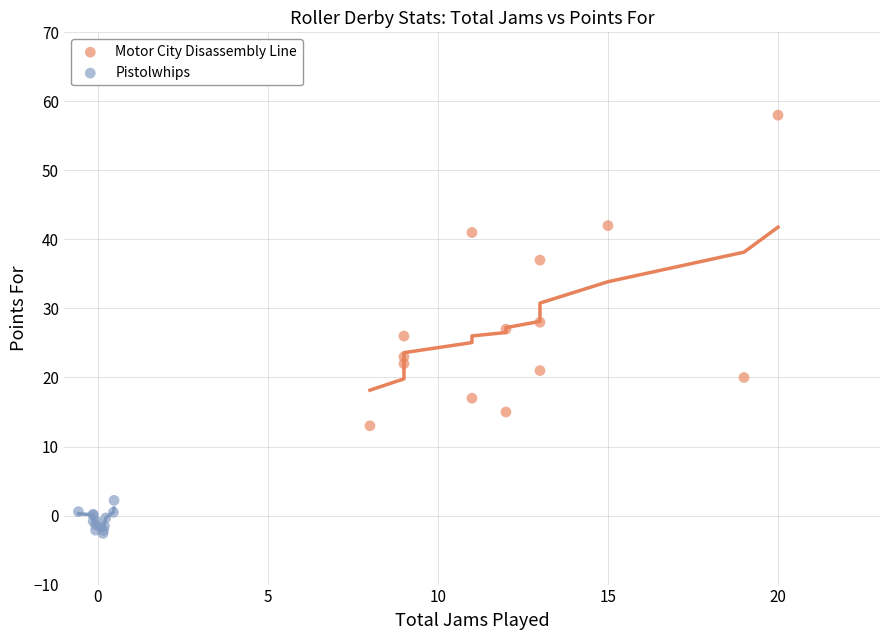

Which series has the widest spread of Y values?

Motor City Disassembly Line